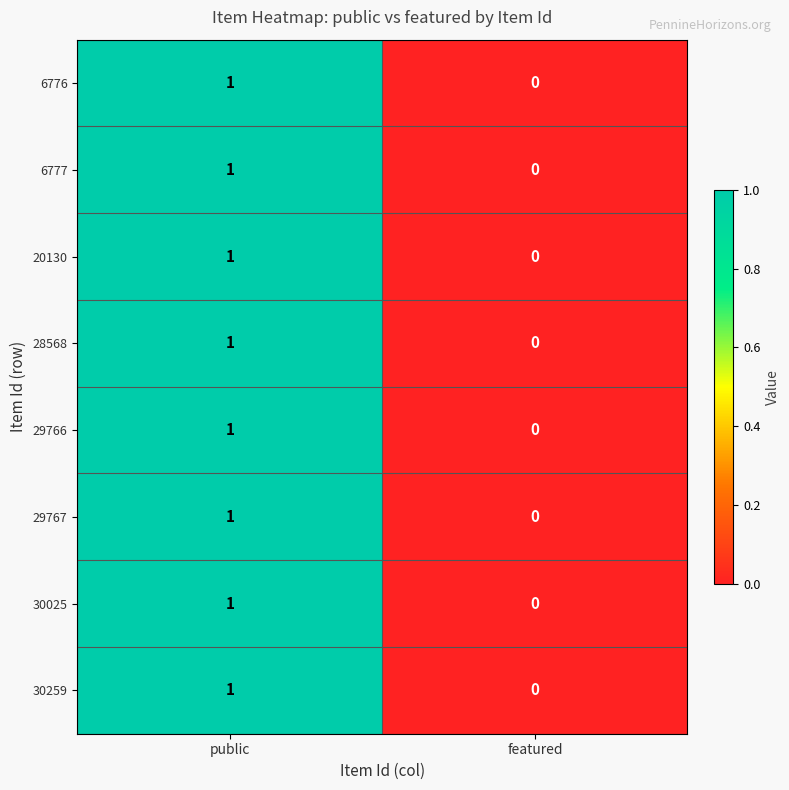

The value of 30025 at public is 0. True or false?

False